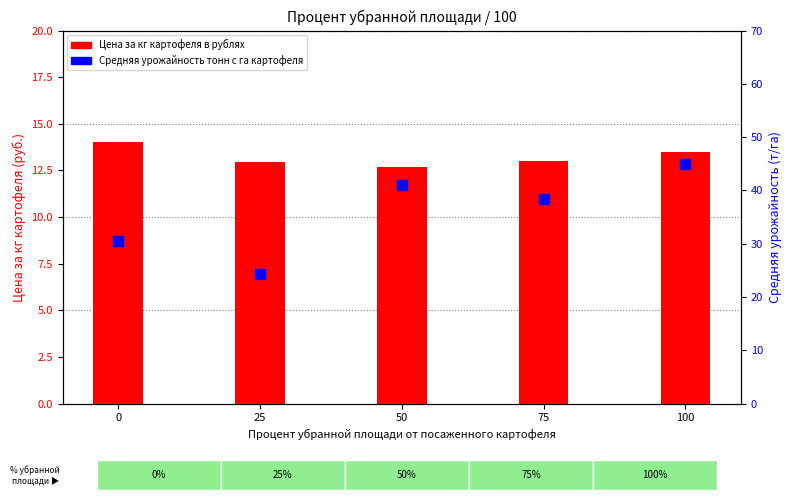

Is the value of Цена за кг картофеля в рублях at 75 greater than the value of Средняя урожайность тонн с га картофеля at 25?

No